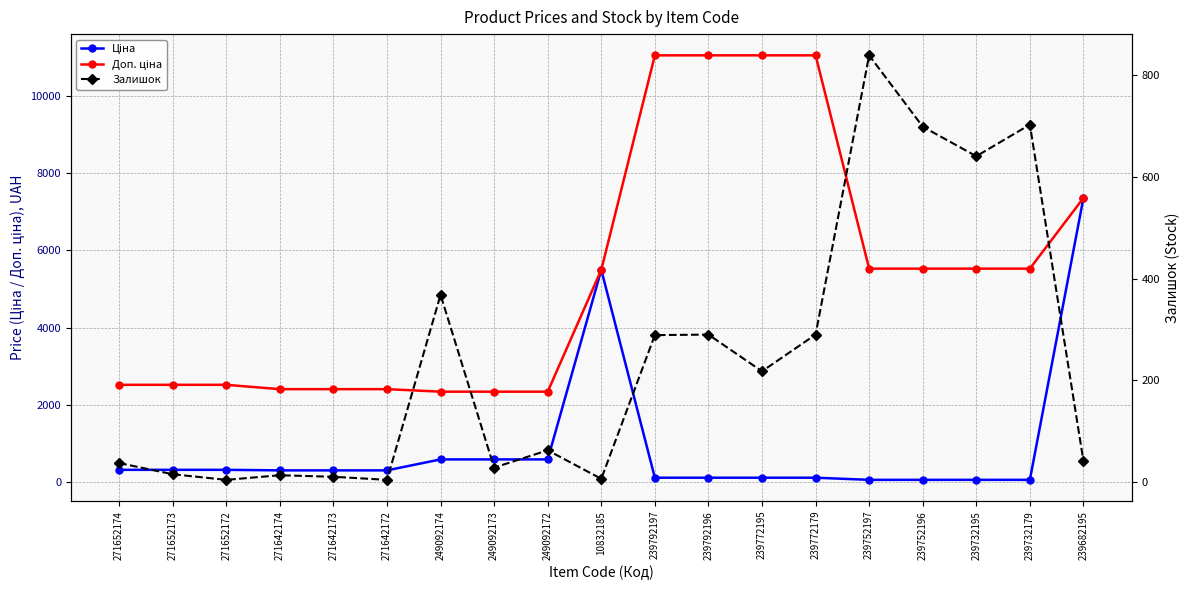

True or false: Залишок has more than 2 points higher than both neighbors.

True